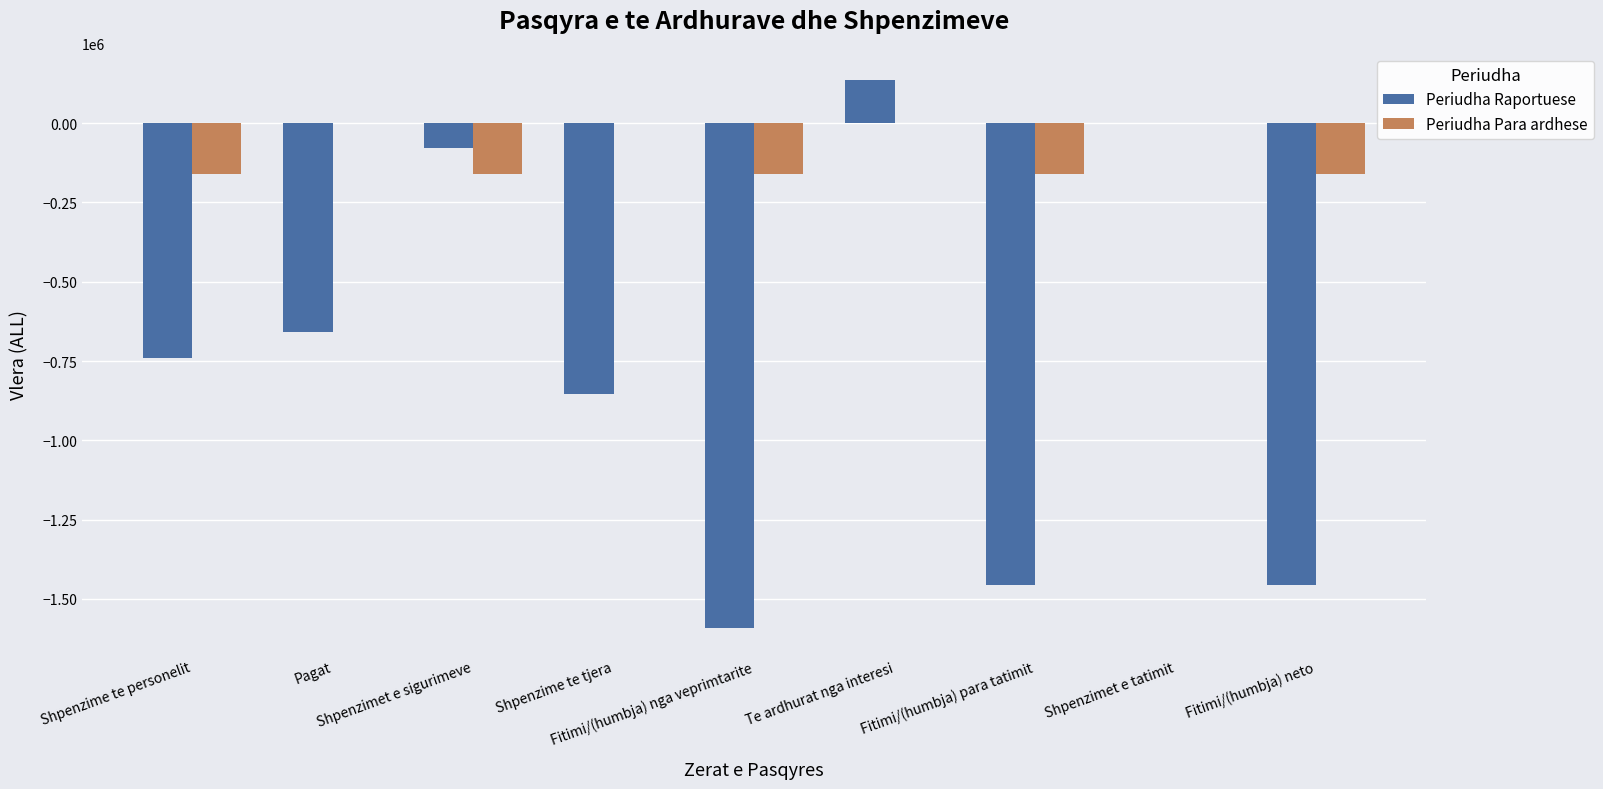

How many data points in Periudha Raportuese are above -739098?

4